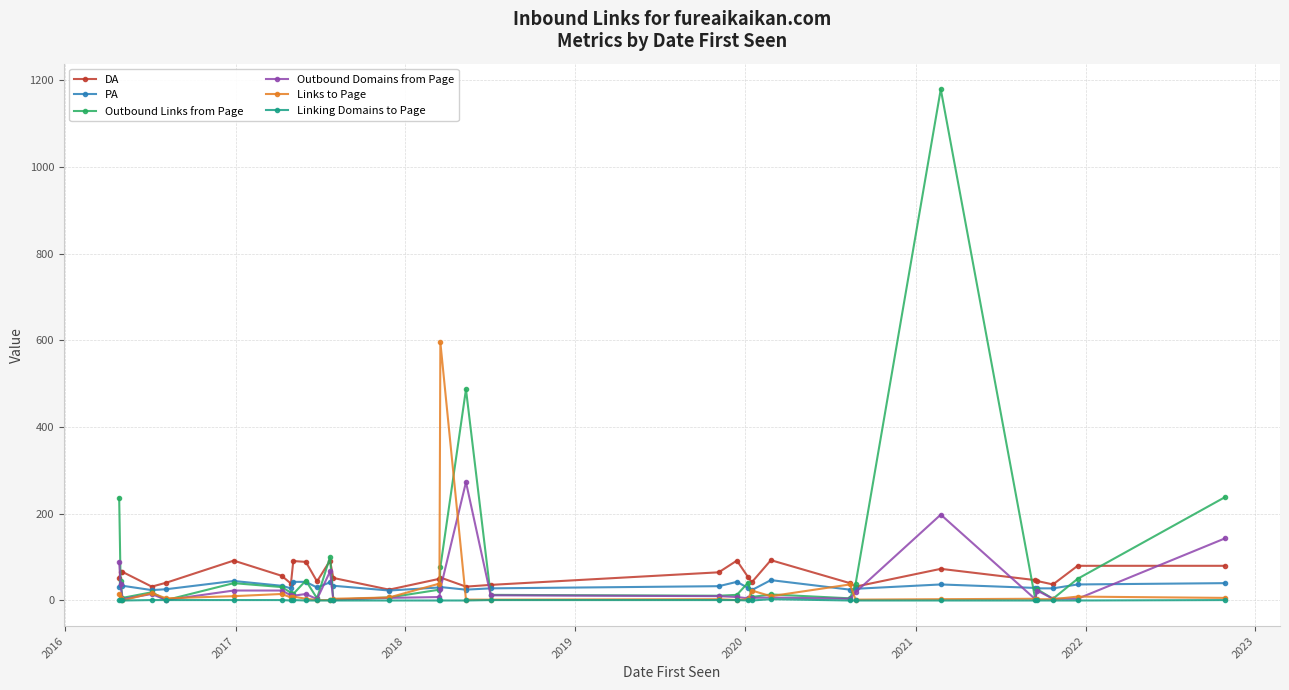

Which series has the widest spread of values?

Outbound Links from Page